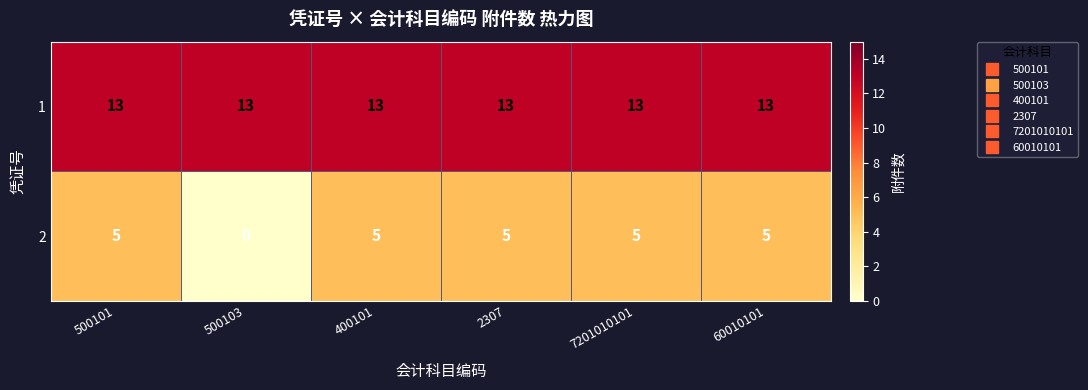

What is the total value across all series at 500101?

18